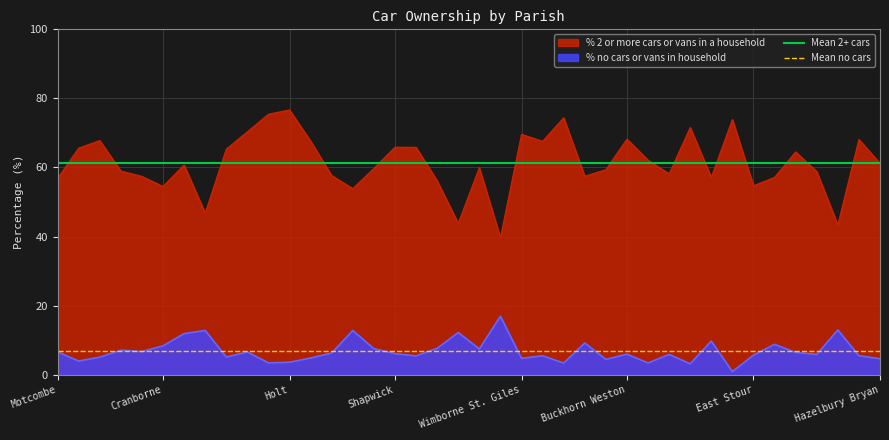

True or false: % no cars or vans in household has a value of 6.0 at Buckhorn Weston.

True